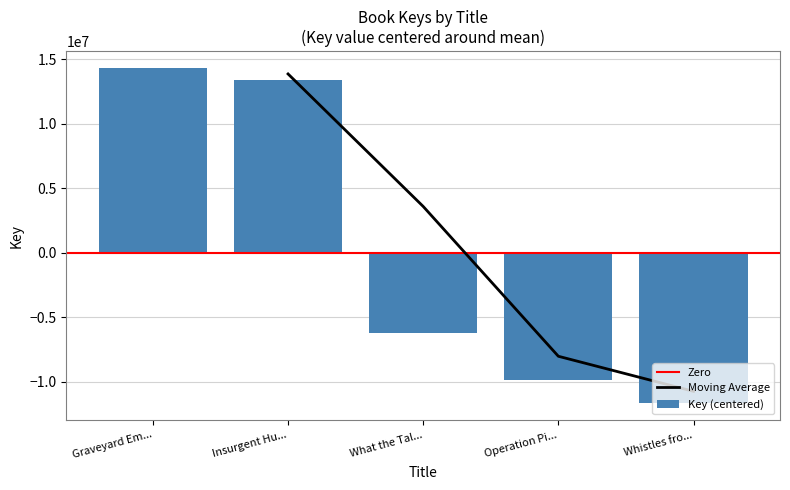

Where is Key (centered) nearest to the value 1332735?

What the Tal...